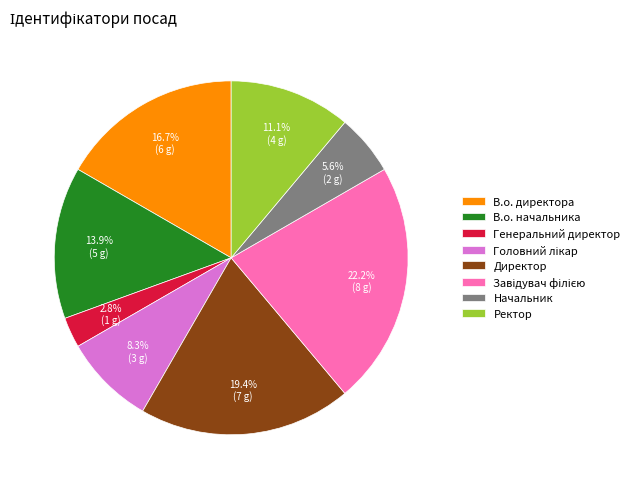

Is it true that Начальник is 20% of the pie?

False